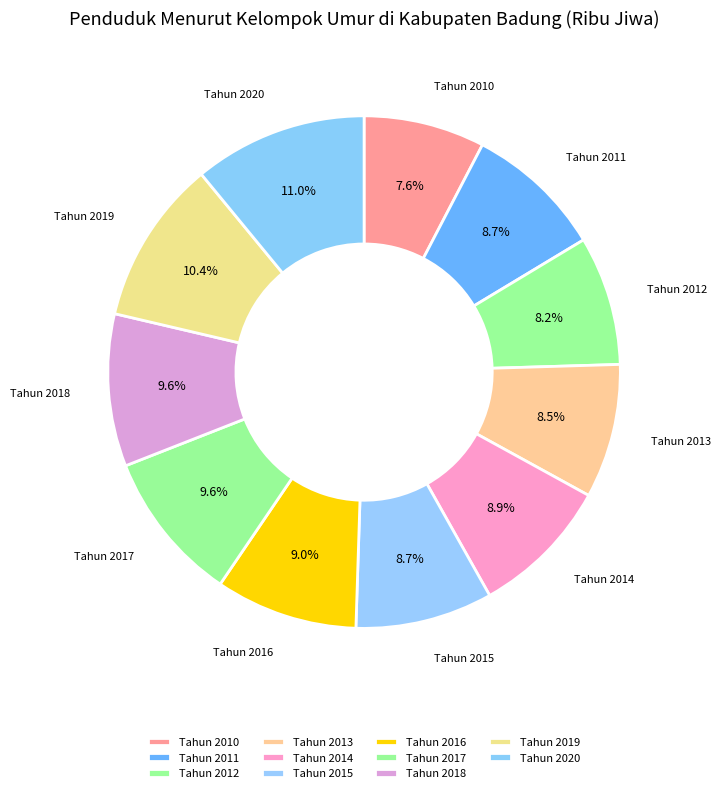

Approximately how many times larger is the value at Tahun 2011 compared to Tahun 2019?

0.8